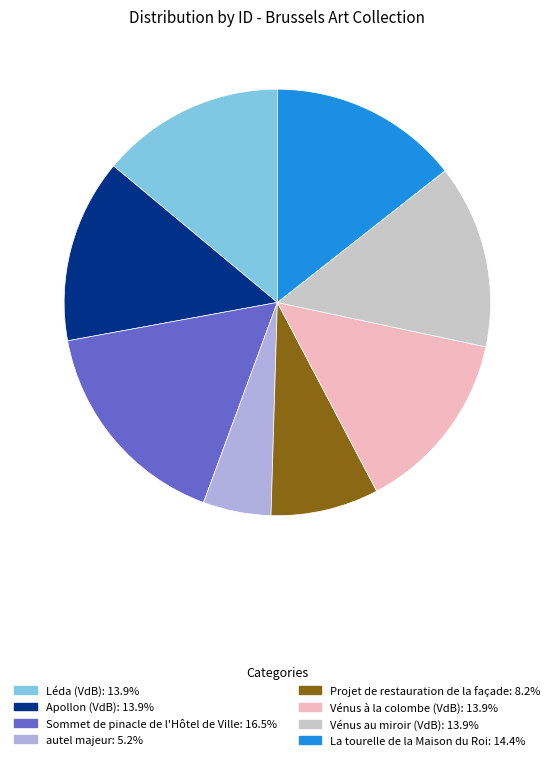

Which slice is the largest?

Sommet de pinacle de l'Hôtel de Ville